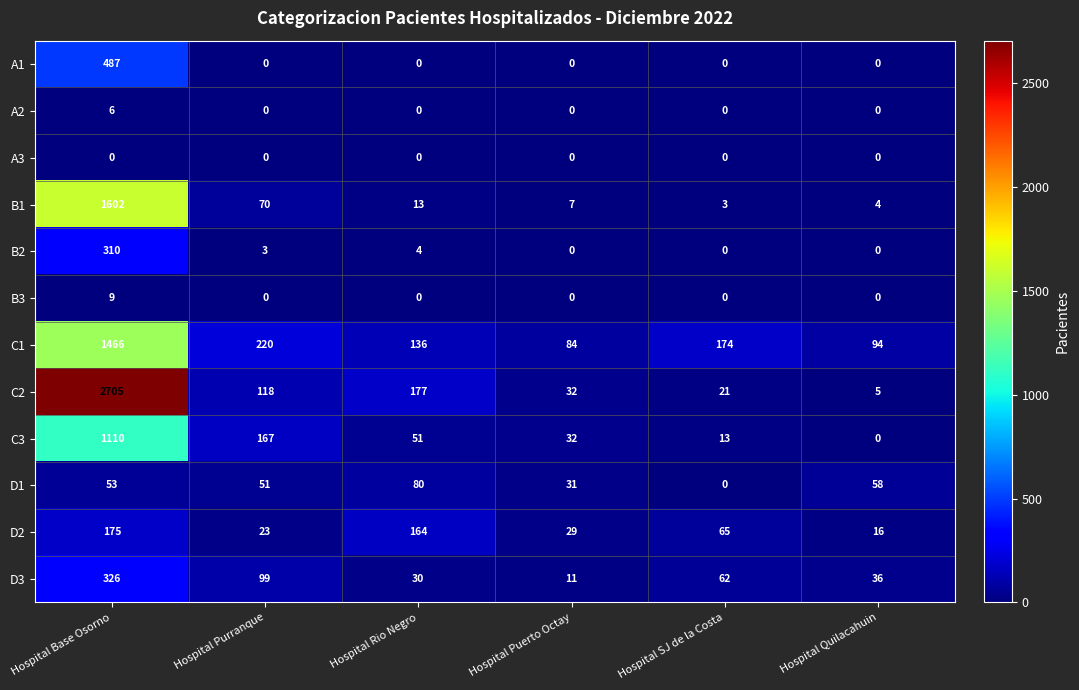

Which series has the largest total across all categories?

C2